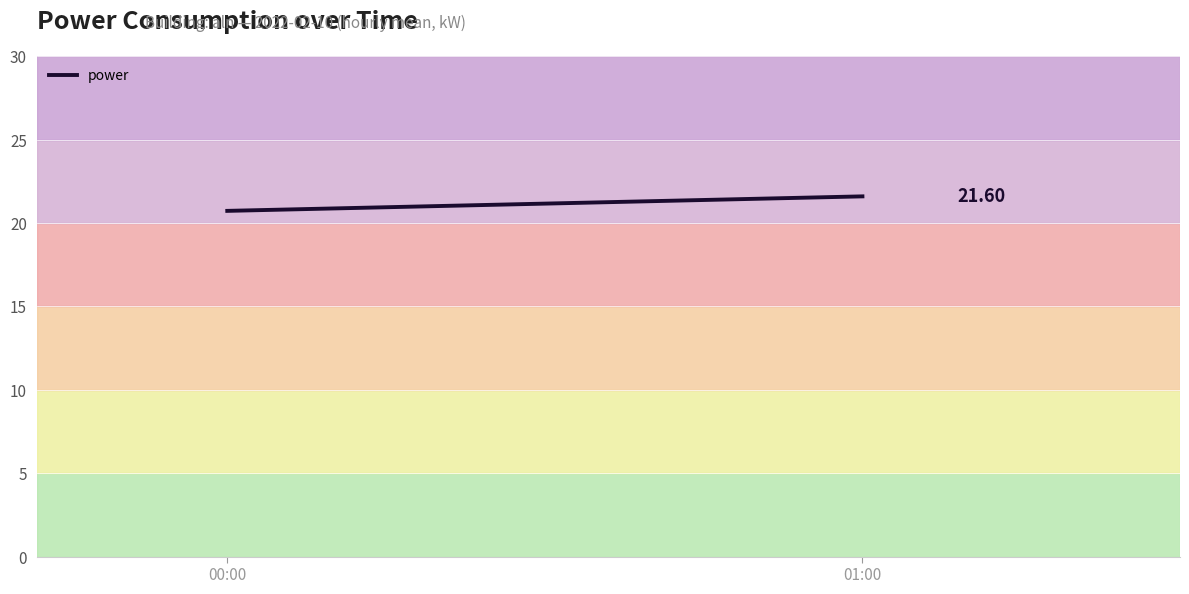

What is the label of the 2nd point from the left?

01:00